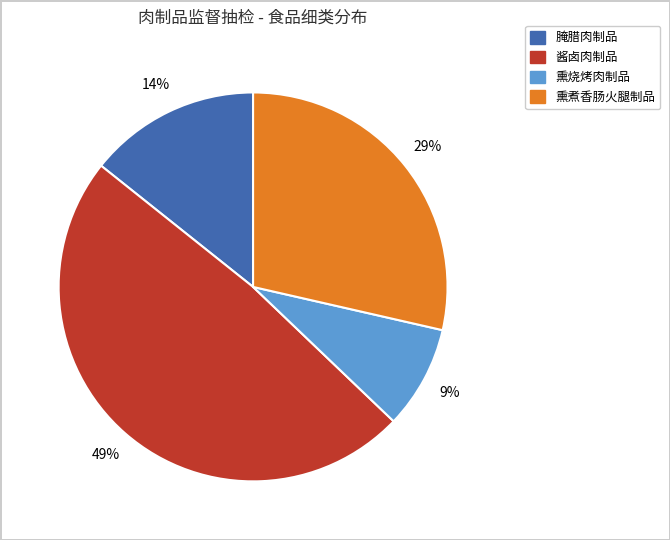

Rank the categories by value from lowest to highest.

熏烧烤肉制品, 腌腊肉制品, 熏煮香肠火腿制品, 酱卤肉制品